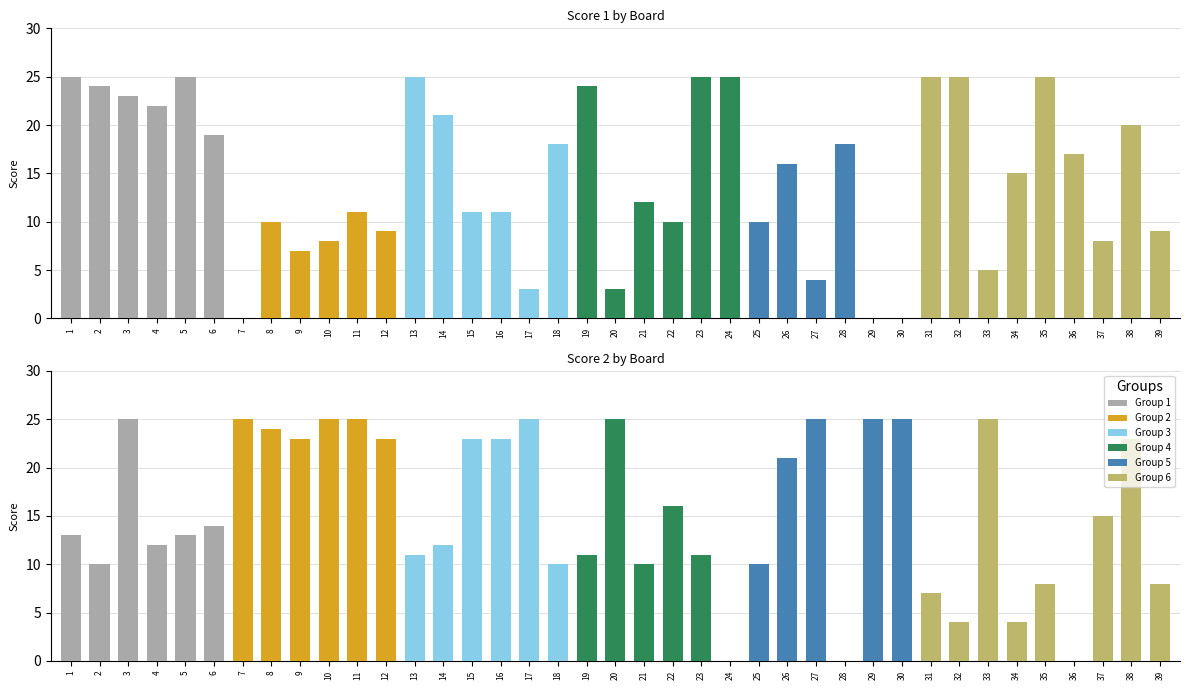

Count the number of categories in the chart.

39